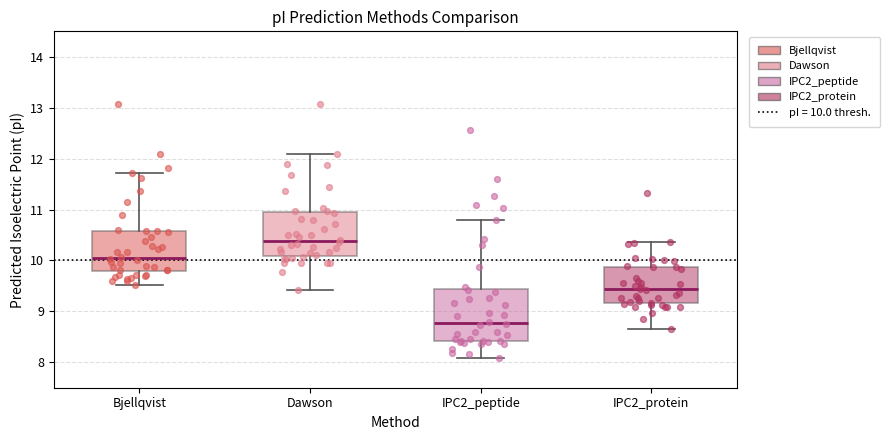

Reading left to right, transcribe this box plot: for each box, give where its median line is, the range the box spans, and where its two whiskers end, as read against the y-axis. The values are not printed on the chart, so give them approximately, as read against the axis.

Bjellqvist: median 10.1, box 9.8 to 10.6, whiskers 9.5 to 11.7
Dawson: median 10.4, box 10.1 to 10.9, whiskers 9.4 to 12.1
IPC2_peptide: median 8.8, box 8.4 to 9.4, whiskers 8.1 to 10.8
IPC2_protein: median 9.4, box 9.2 to 9.9, whiskers 8.7 to 10.4